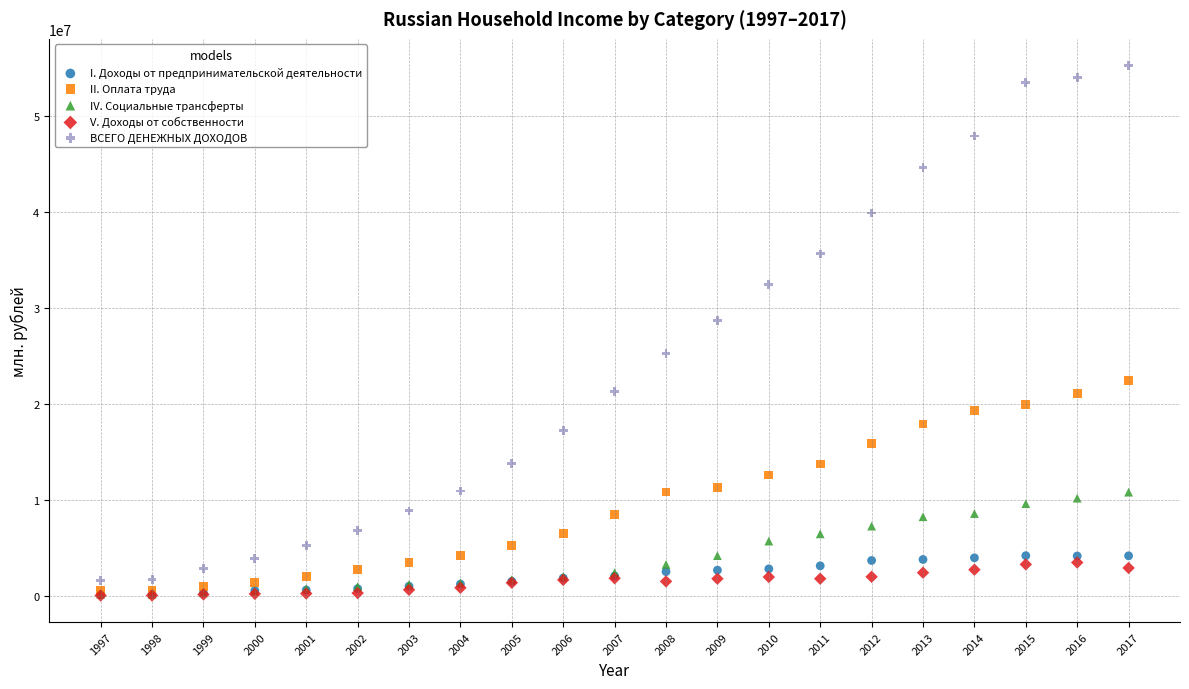

Which series reaches the maximum Y coordinate?

ВСЕГО ДЕНЕЖНЫХ ДОХОДОВ